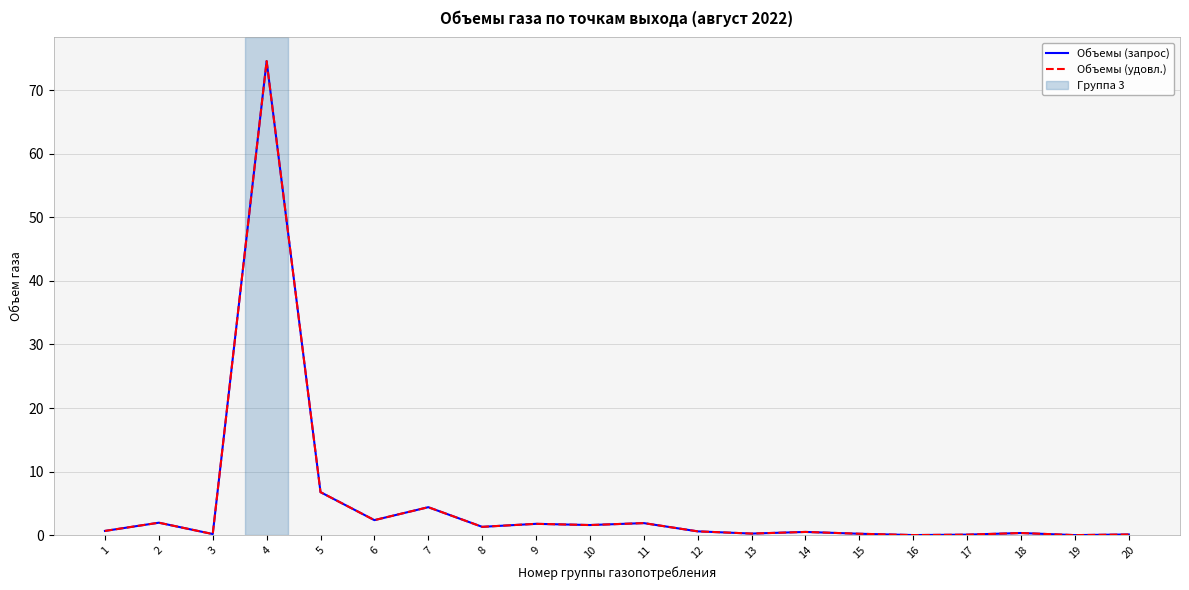

At which category is the sum across all series the highest?

4